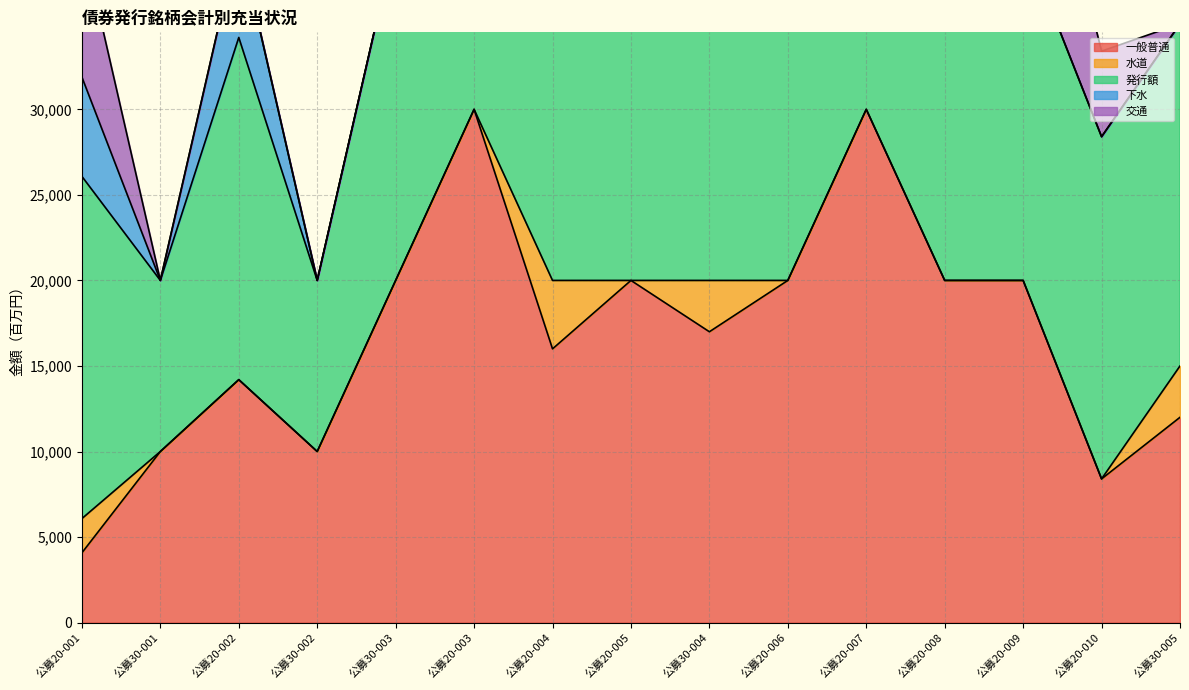

In 下水, how many points are higher than both neighbors (excluding endpoints)?

1